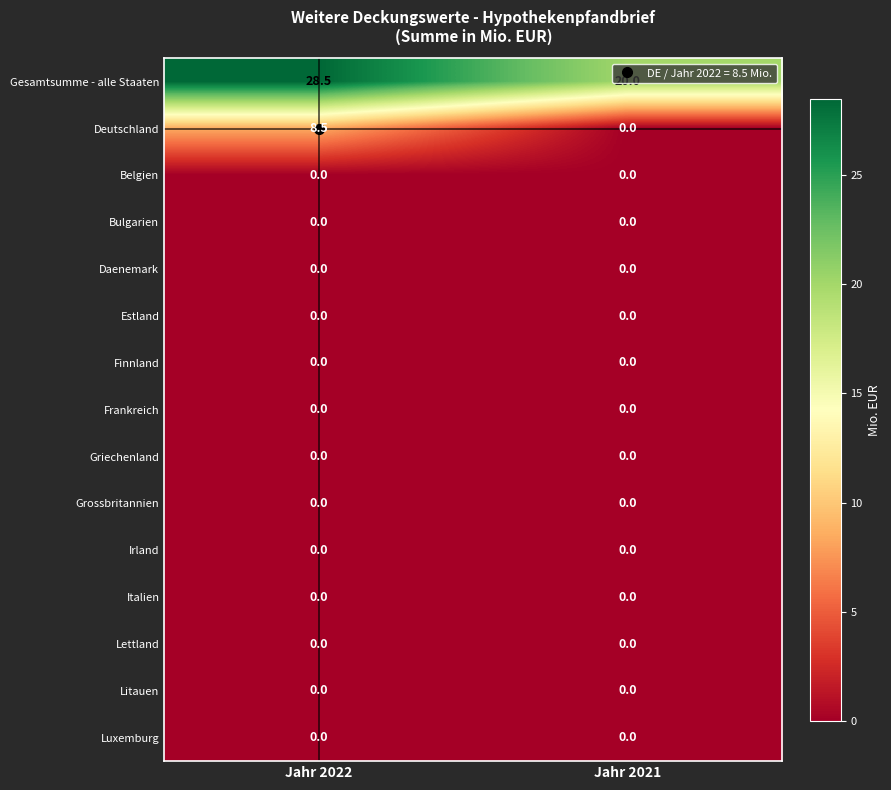

Which category has the highest value across all series?

Jahr 2022